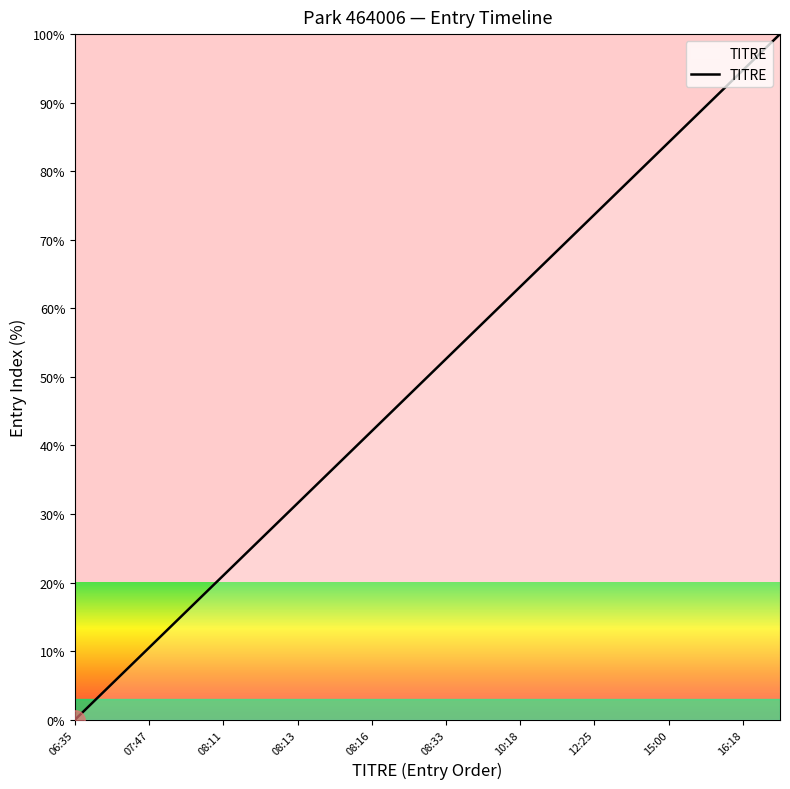

How many lines are shown in the chart?

1